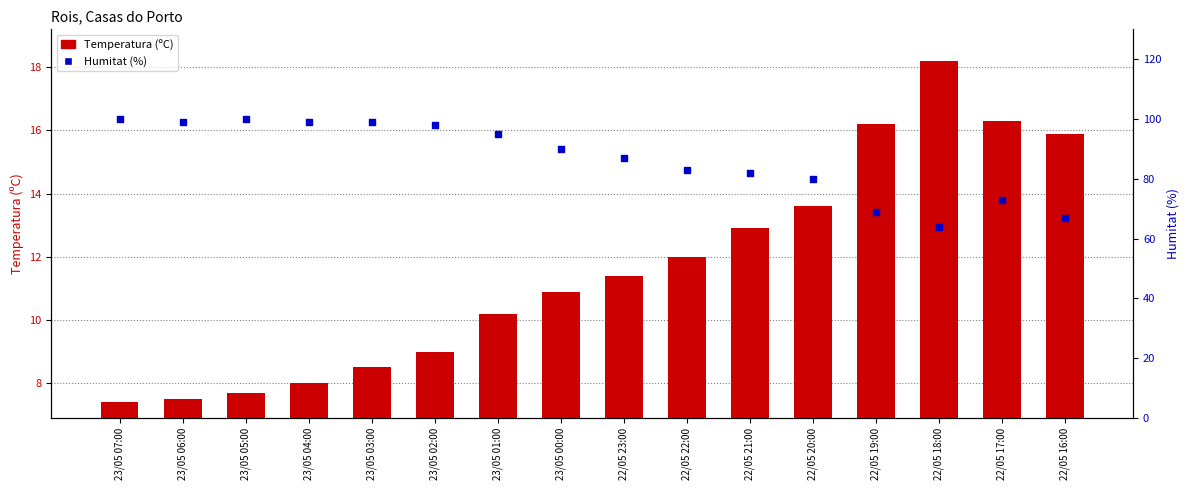

Which series contains the highest Y value?

Humitat (%)